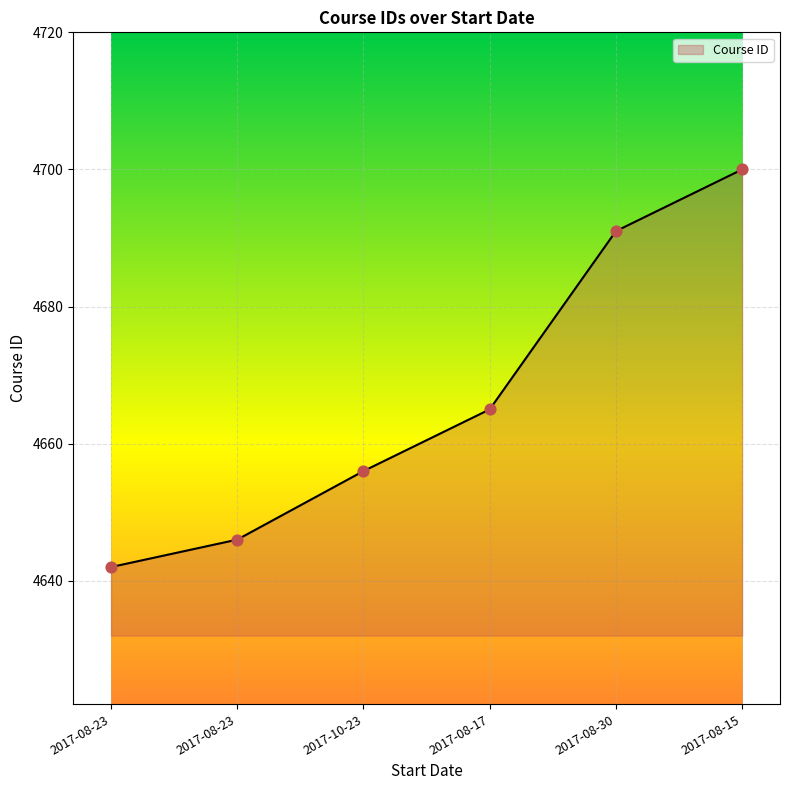

What is the change in value from 2017-08-17 to 2017-08-30?

+26